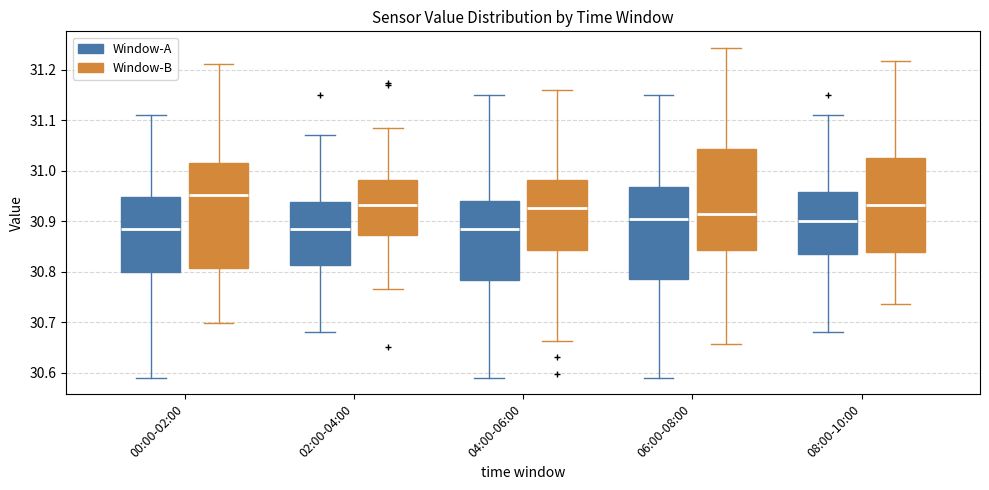

Which box has the highest median line?

00:00-02:00 (Window-B)